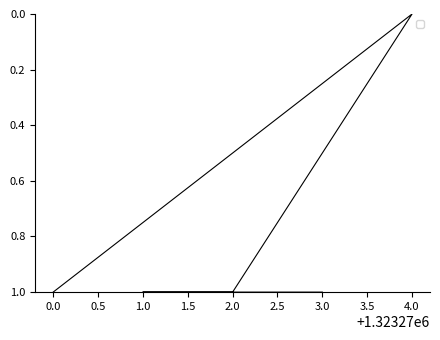

How many interior local valleys (lower than both neighbors) does the data have?

1